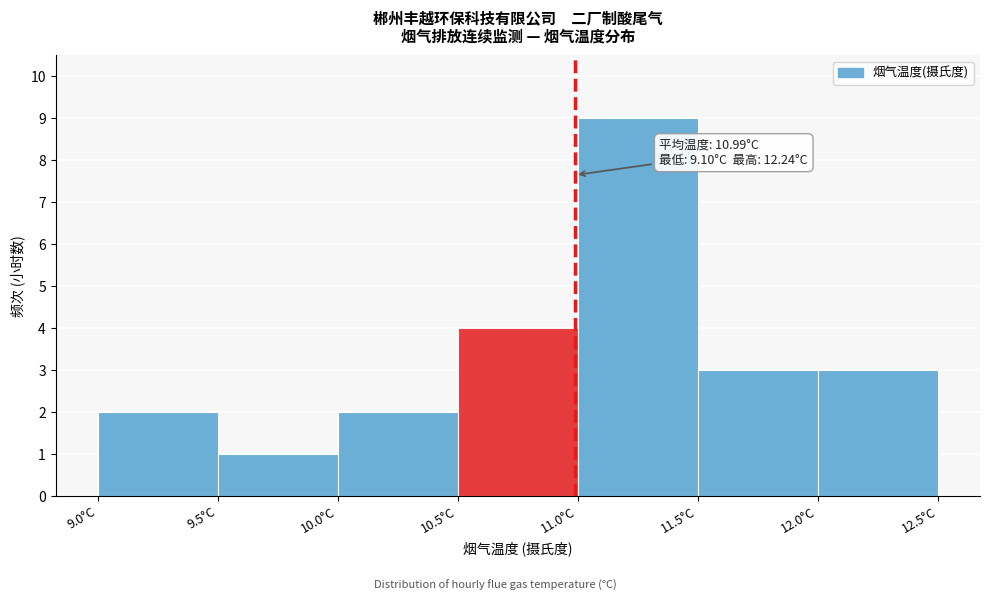

Which range on the x-axis has the tallest bar?

11.0 to 11.5